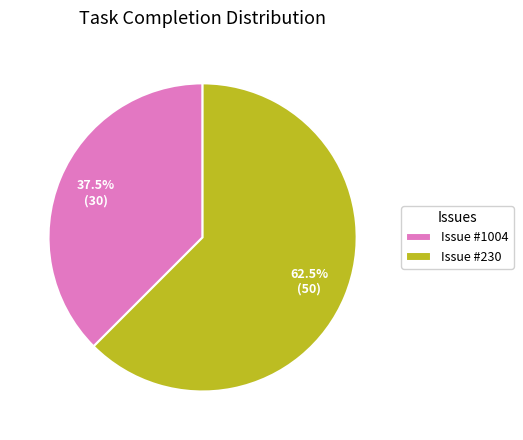

Does any single category account for the majority?

Yes